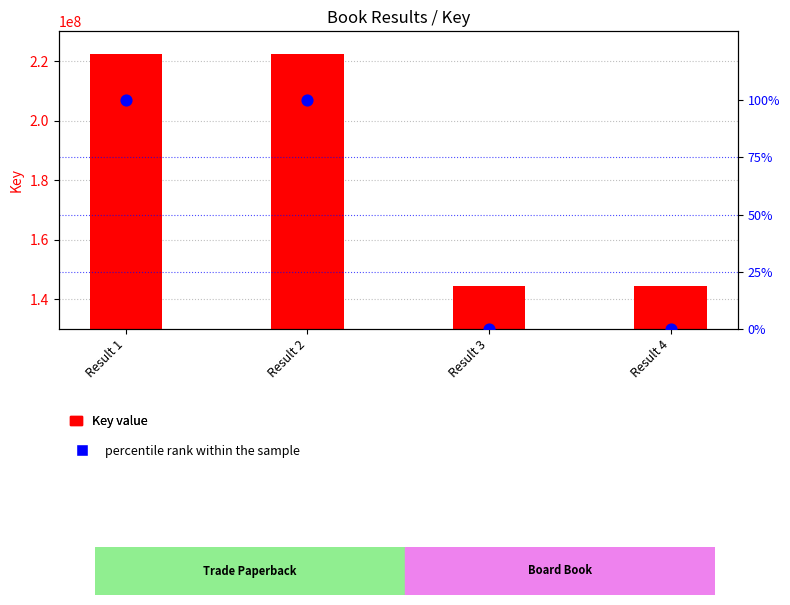

At how many categories does at least one series exceed 38315105?

4